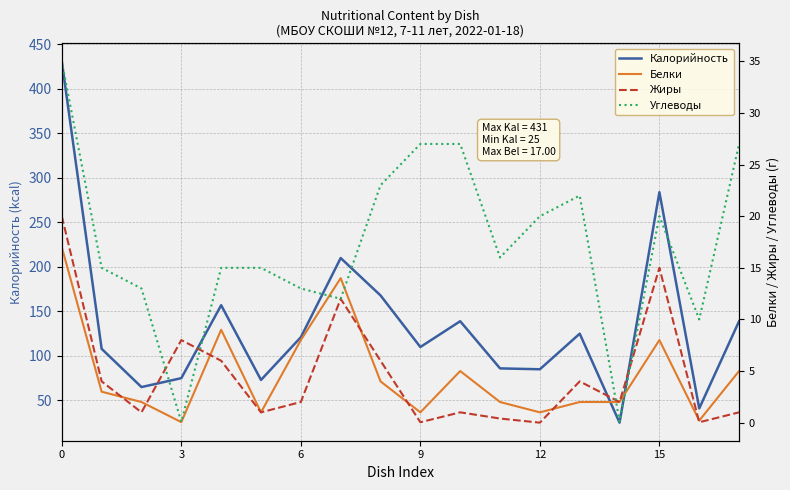

True or false: Калорийность and Белки intersect in this chart.

False